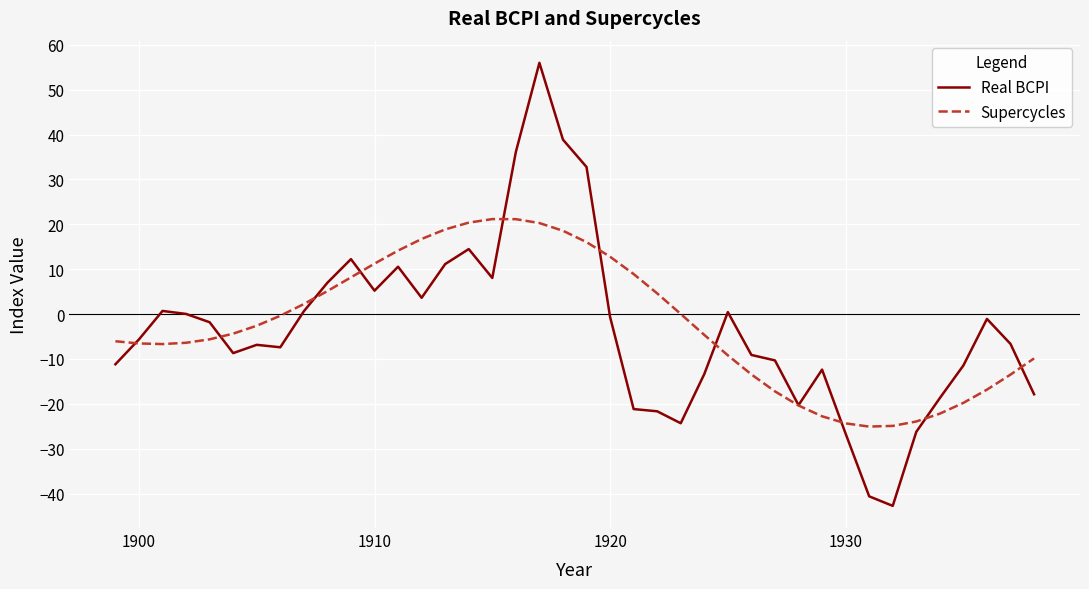

Which series has the widest spread of values?

Real BCPI